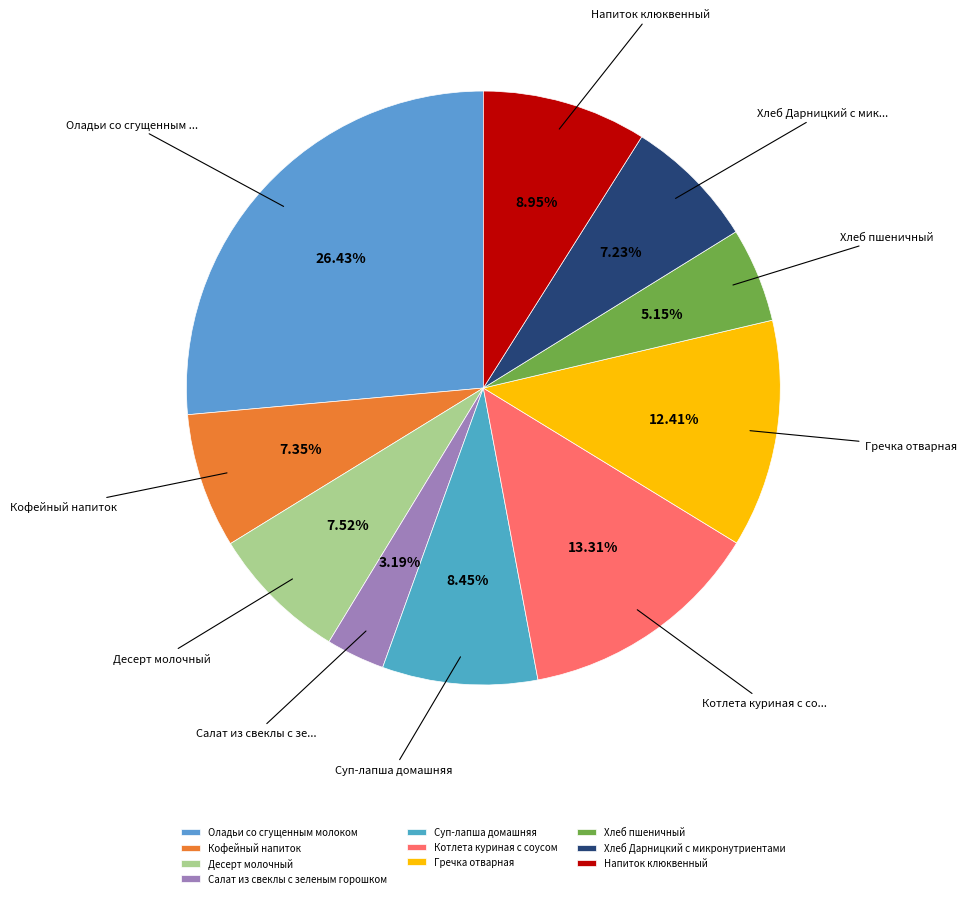

To the nearest percent, what portion does Гречка отварная represent?

12%